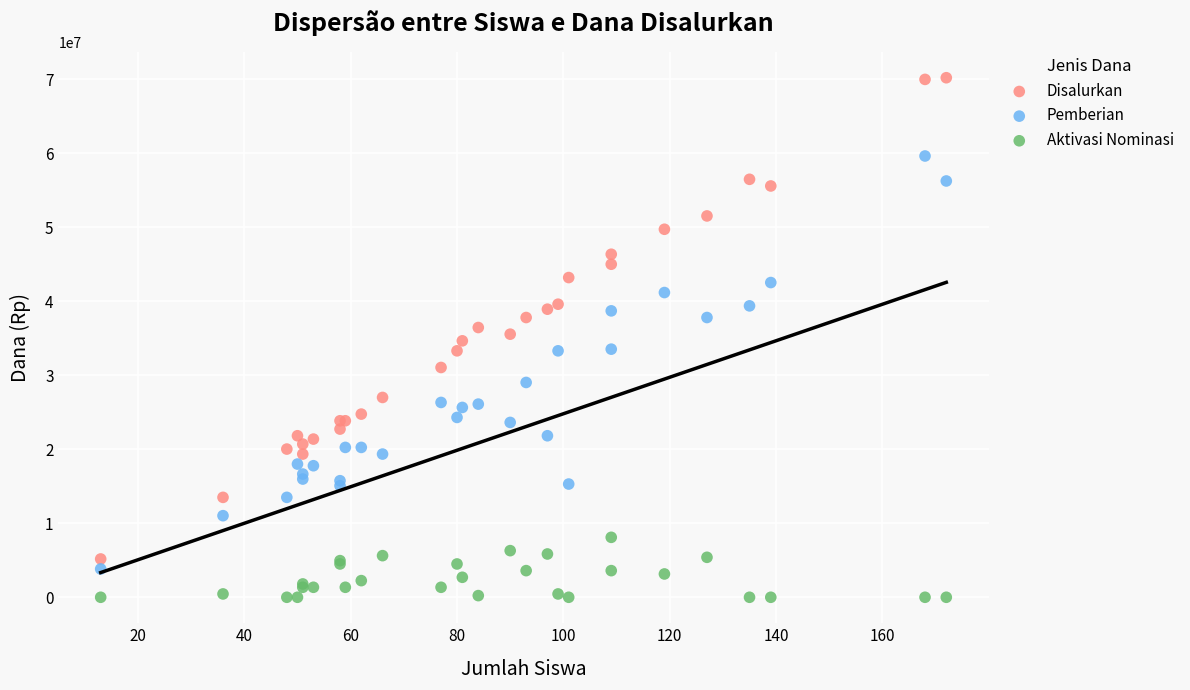

Which series has the widest spread of Y values?

Disalurkan